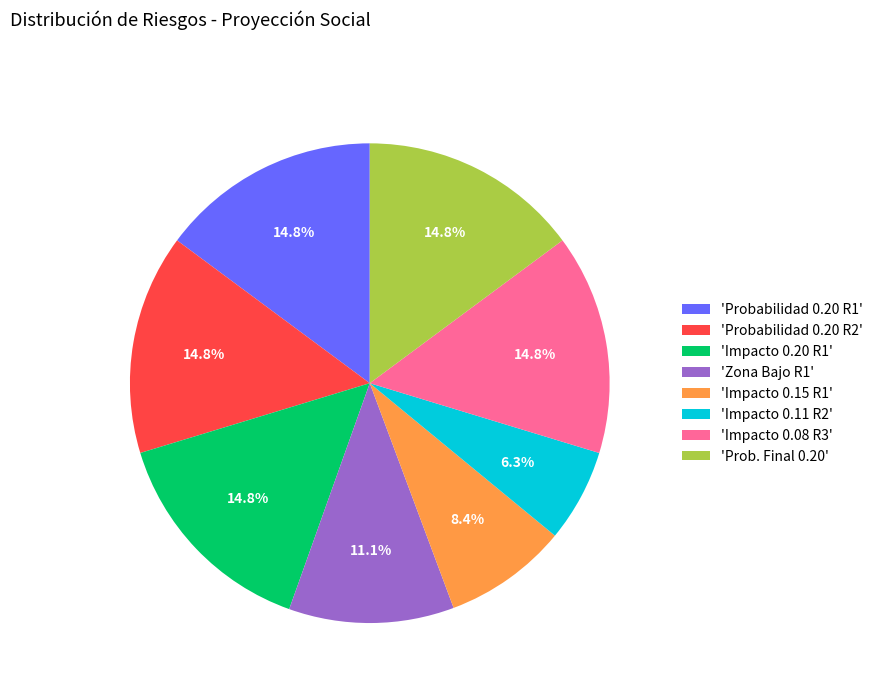

Is there any slice that represents more than half of the pie?

No